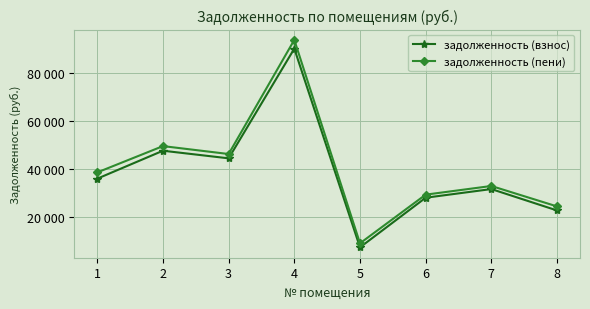

List the labels in order of задолженность (взнос) value, smallest first.

5, 8, 6, 7, 1, 3, 2, 4